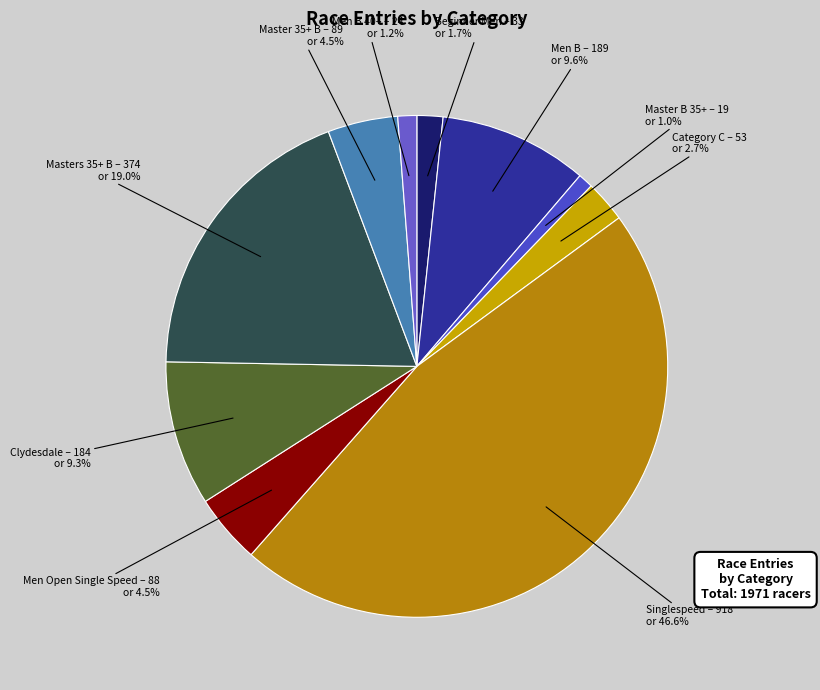

Rank the categories by value from lowest to highest.

Master B 35+, Men B 40+, Beginner Men, Category C, Men Open Single Speed, Master 35+ B, Clydesdale, Men B, Masters 35+ B, Singlespeed